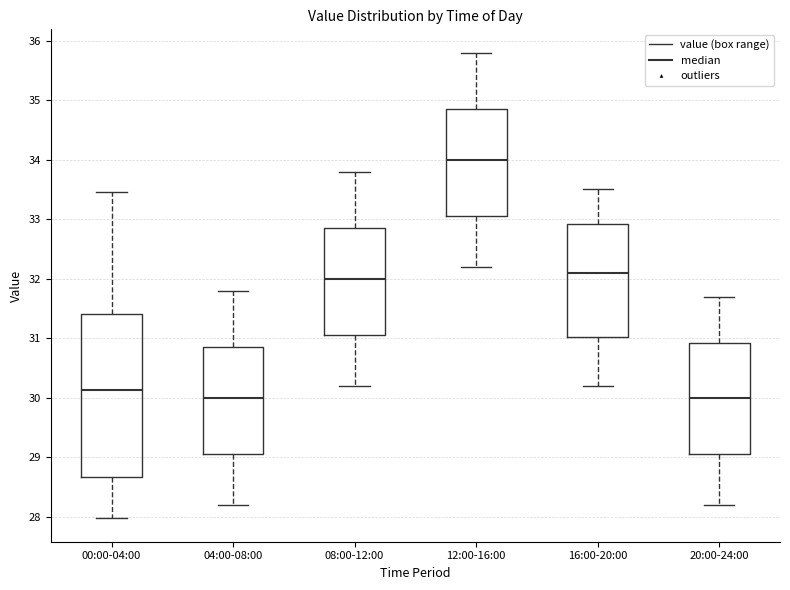

Comparing the boxes themselves (not the whiskers), which one is the tallest?

00:00-04:00